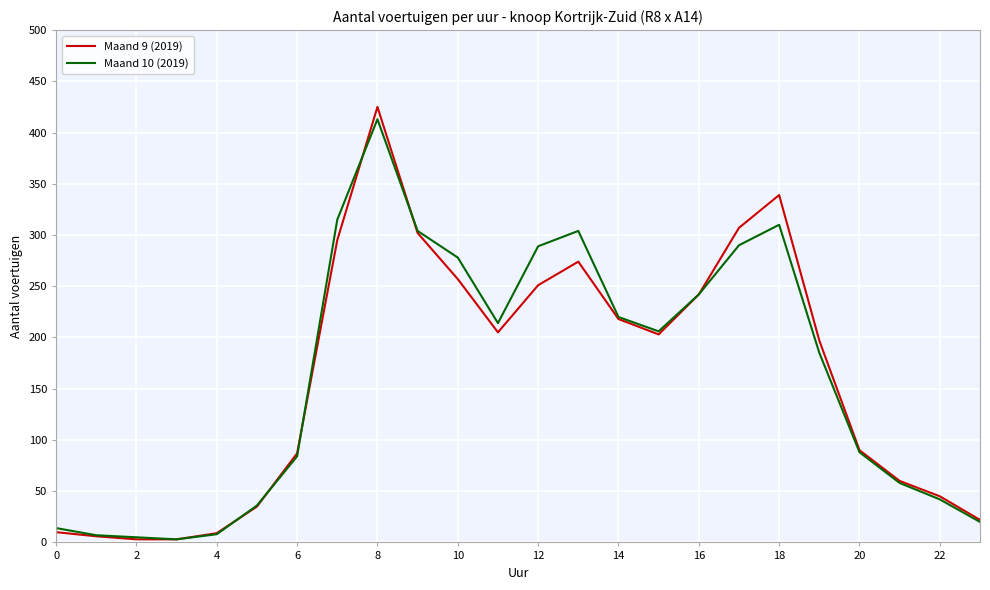

Is this an area chart (filled region under the line)?

No